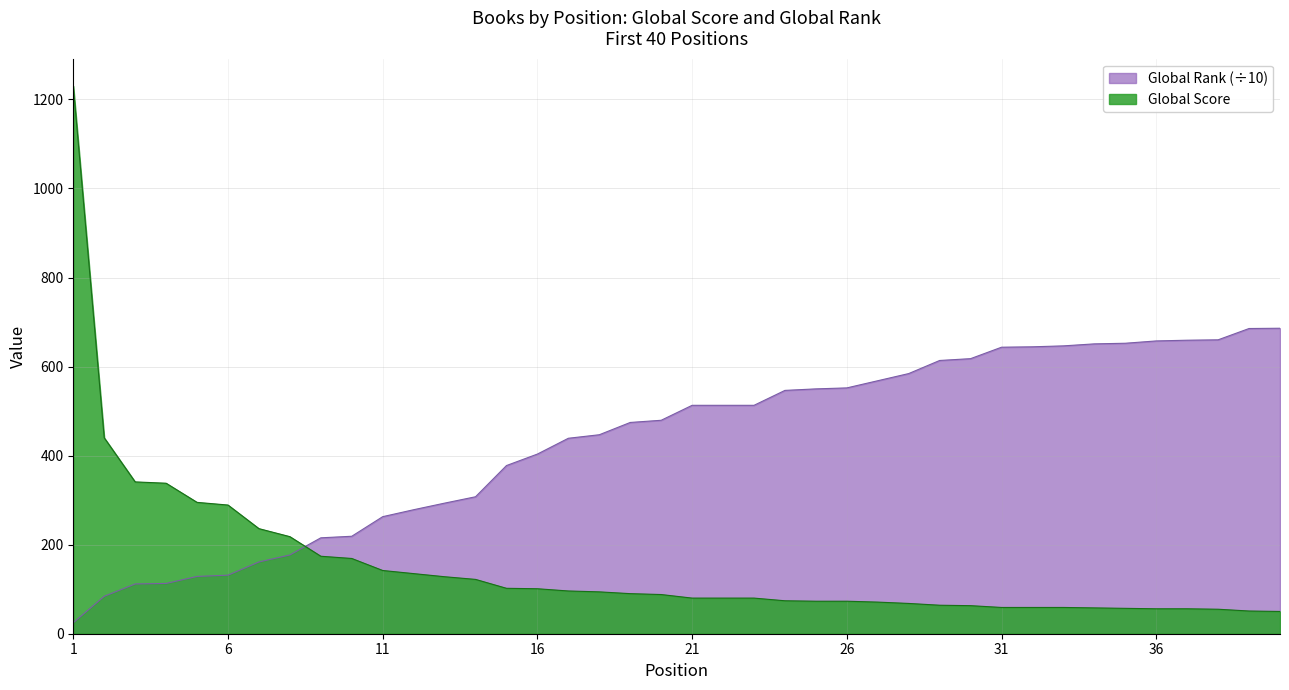

True or false: Global Rank (scaled) has more than 2 points higher than both neighbors.

False